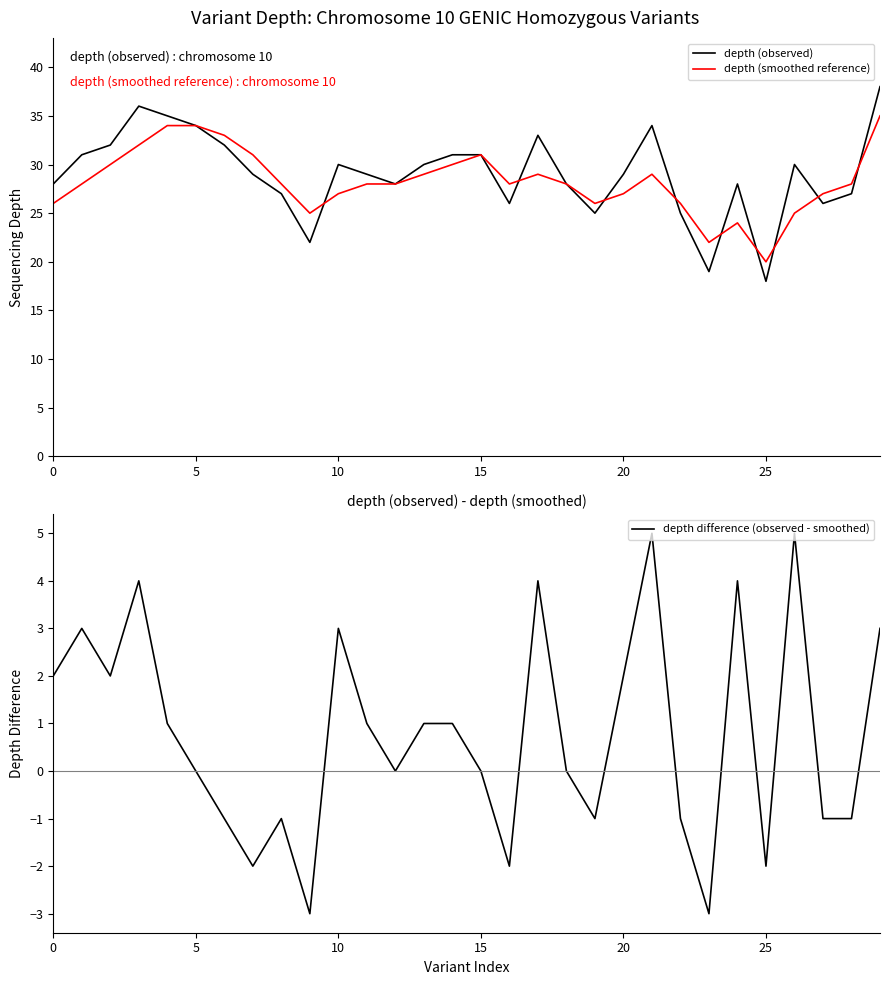

What is the sum of all depth difference (observed - smoothed) values?

23